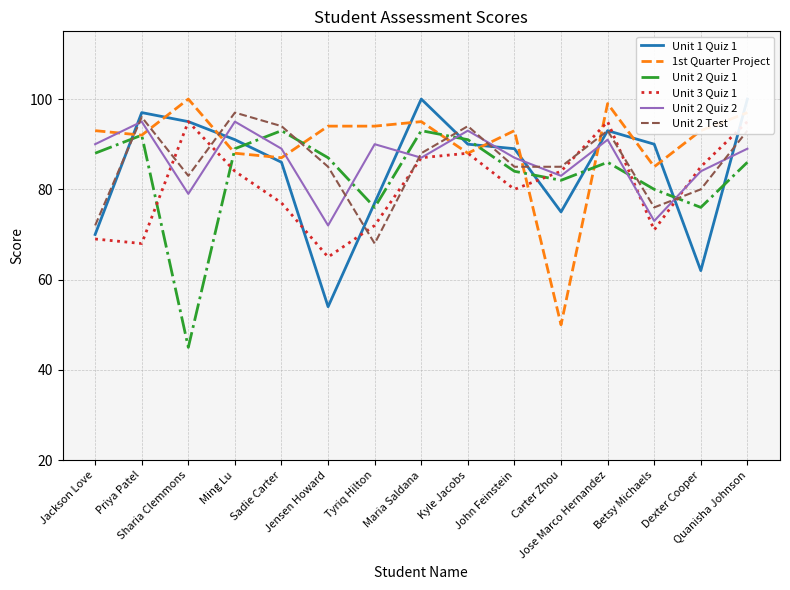

Reading left to right, list all the values displayed in this chart.

Unit 1 Quiz 1: Jackson Love=70	Priya Patel=97	Sharia Clemmons=95	Ming Lu=91	Sadie Carter=86	Jensen Howard=54	Tyriq Hilton=77	Maria Saldana=100	Kyle Jacobs=90	John Feinstein=89	Carter Zhou=75	Jose Marco Hernandez=93	Betsy Michaels=90	Dexter Cooper=62	Quanisha Johnson=100
1st Quarter Project: Jackson Love=93	Priya Patel=92	Sharia Clemmons=100	Ming Lu=88	Sadie Carter=87	Jensen Howard=94	Tyriq Hilton=94	Maria Saldana=95	Kyle Jacobs=88	John Feinstein=93	Carter Zhou=50	Jose Marco Hernandez=99	Betsy Michaels=85	Dexter Cooper=93	Quanisha Johnson=97
Unit 2 Quiz 1: Jackson Love=88	Priya Patel=92	Sharia Clemmons=45	Ming Lu=89	Sadie Carter=93	Jensen Howard=87	Tyriq Hilton=76	Maria Saldana=93	Kyle Jacobs=91	John Feinstein=84	Carter Zhou=82	Jose Marco Hernandez=86	Betsy Michaels=80	Dexter Cooper=76	Quanisha Johnson=86
Unit 3 Quiz 1: Jackson Love=69	Priya Patel=68	Sharia Clemmons=95	Ming Lu=84	Sadie Carter=77	Jensen Howard=65	Tyriq Hilton=72	Maria Saldana=87	Kyle Jacobs=88	John Feinstein=80	Carter Zhou=84	Jose Marco Hernandez=95	Betsy Michaels=71	Dexter Cooper=85	Quanisha Johnson=95
Unit 2 Quiz 2: Jackson Love=90	Priya Patel=95	Sharia Clemmons=79	Ming Lu=95	Sadie Carter=89	Jensen Howard=72	Tyriq Hilton=90	Maria Saldana=87	Kyle Jacobs=93	John Feinstein=87	Carter Zhou=83	Jose Marco Hernandez=91	Betsy Michaels=73	Dexter Cooper=84	Quanisha Johnson=89
Unit 2 Test: Jackson Love=72	Priya Patel=96	Sharia Clemmons=83	Ming Lu=97	Sadie Carter=94	Jensen Howard=85	Tyriq Hilton=68	Maria Saldana=88	Kyle Jacobs=94	John Feinstein=85	Carter Zhou=85	Jose Marco Hernandez=93	Betsy Michaels=76	Dexter Cooper=80	Quanisha Johnson=93